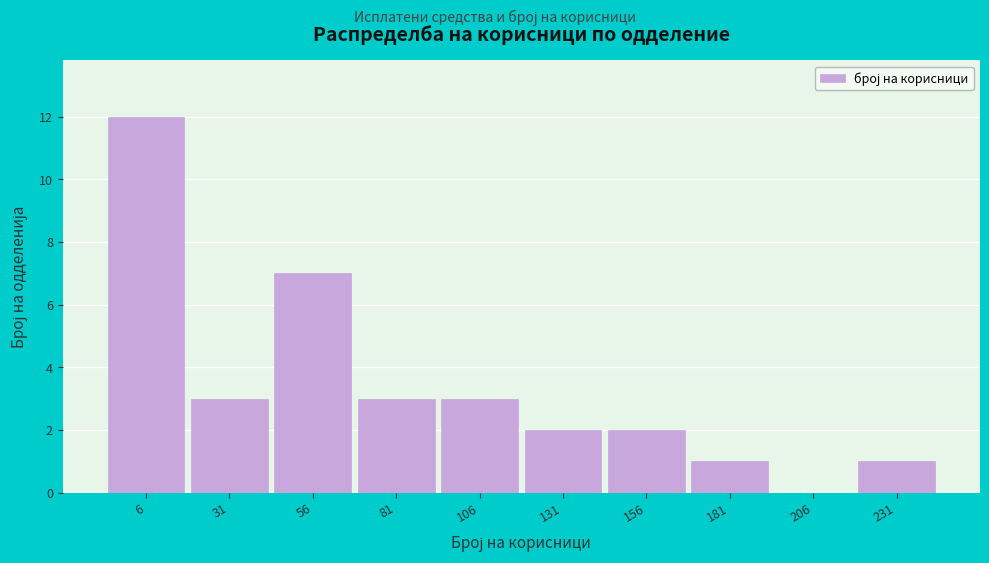

Reading right to left, list all the values displayed in this chart.

231=1	206=0	181=1	156=2	131=2	106=3	81=3	56=7	31=3	6=12